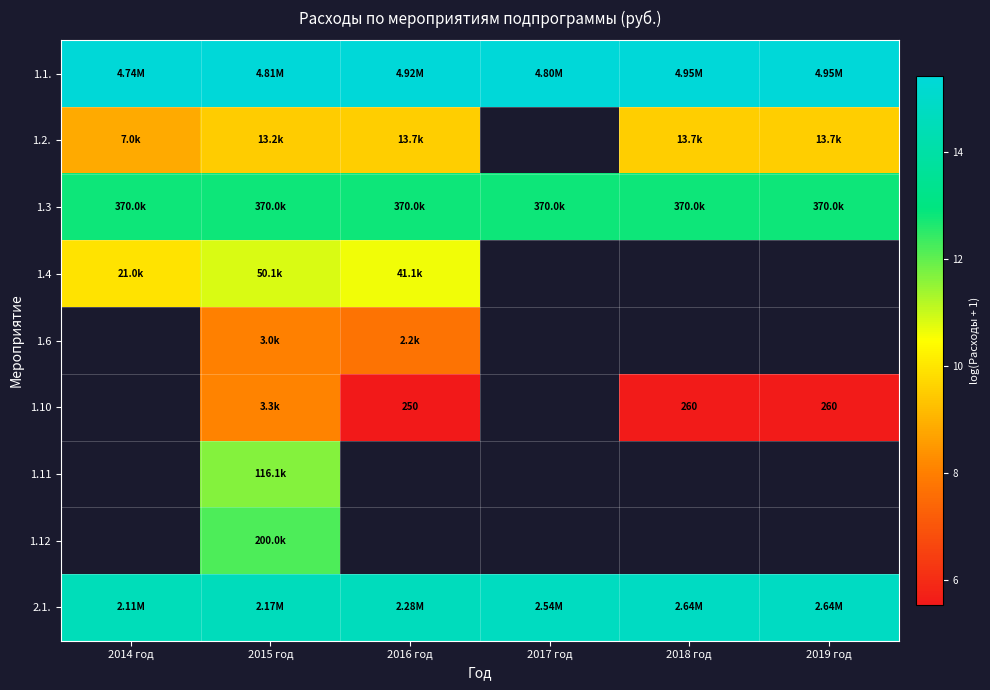

True or false: 1.10 has a value of 1.4 at 2019 год.

False